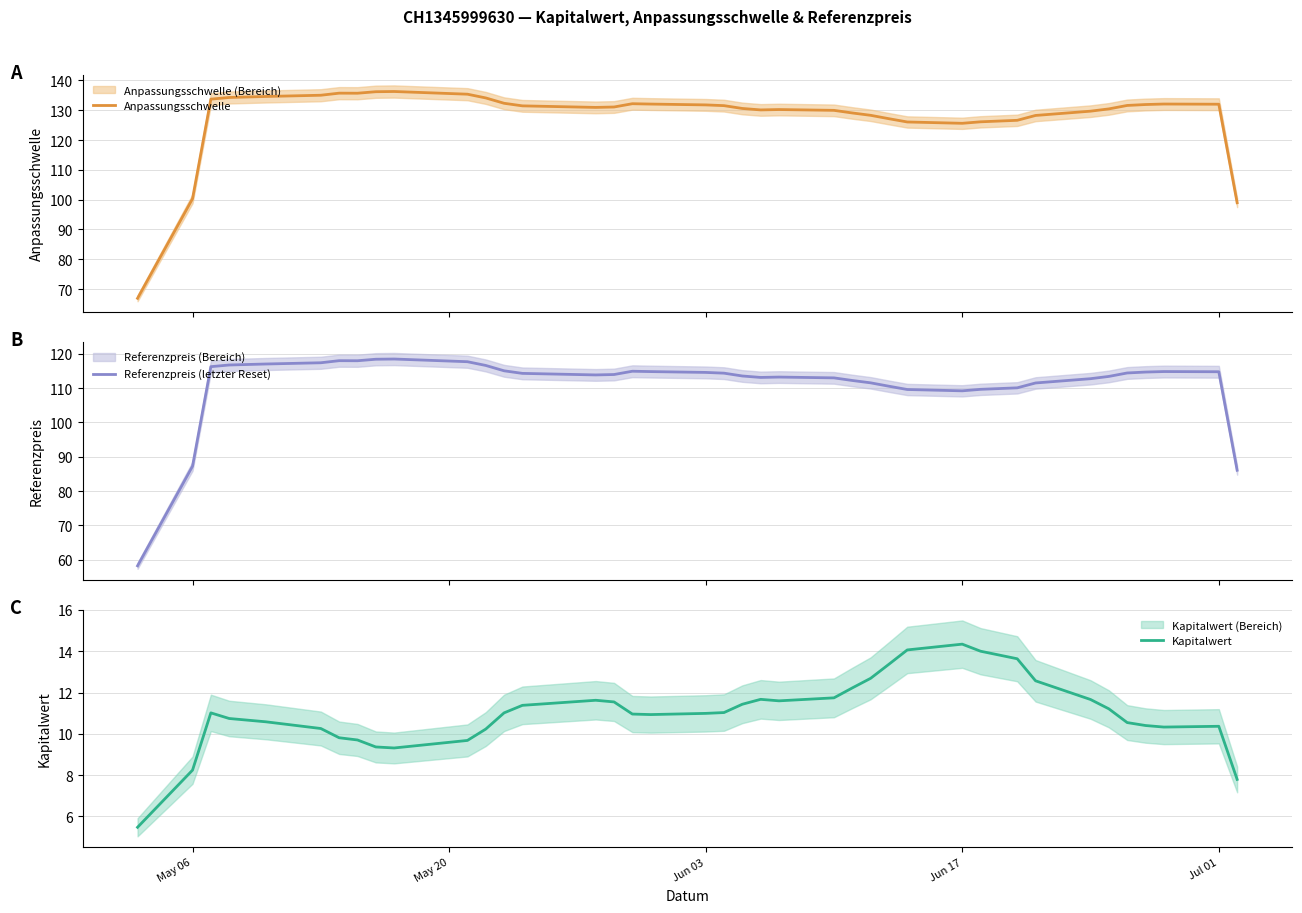

What is the lowest value of the Anpassungsschwelle series?

66.9